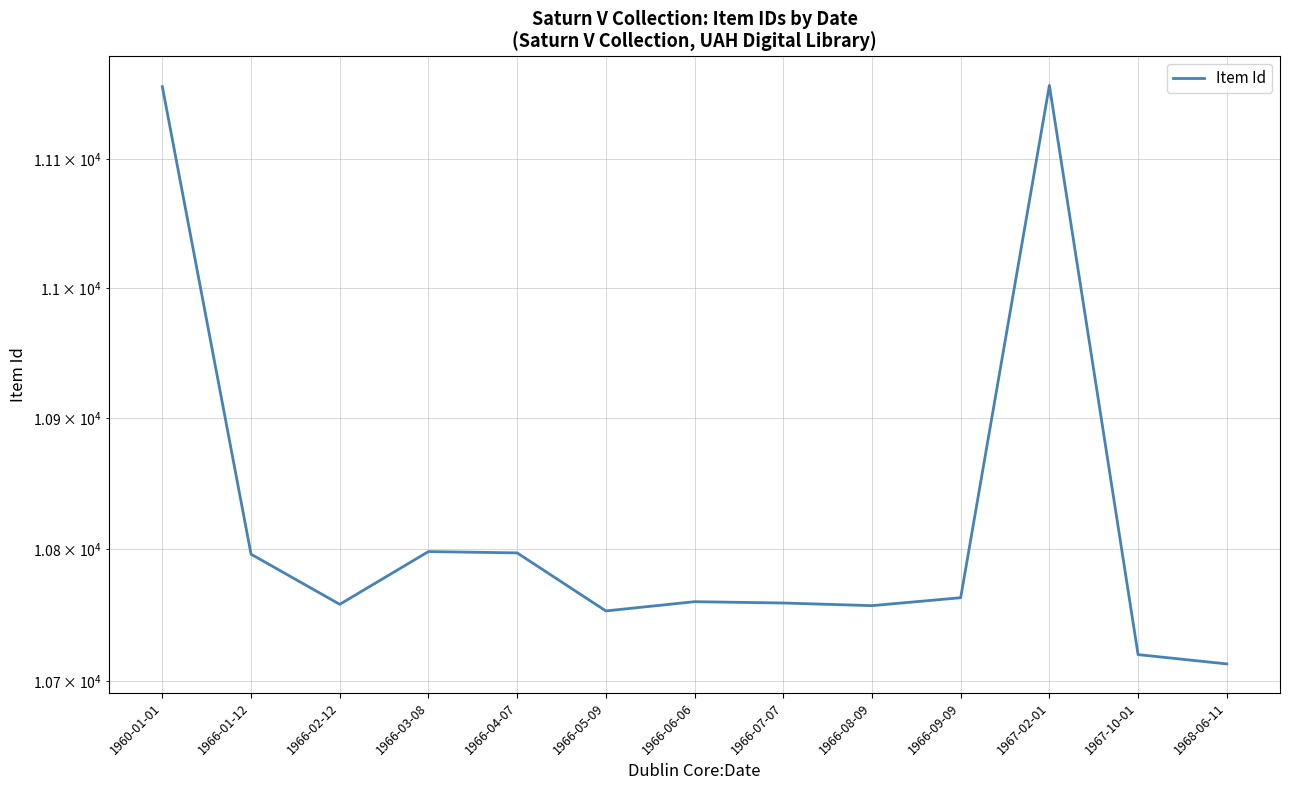

The chart shows a value of 11158 at 1967-02-01. True or false?

True